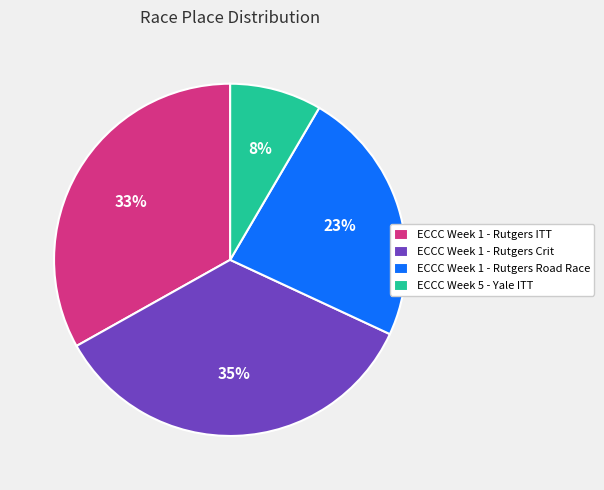

Which slice is the smallest?

ECCC Week 5 - Yale ITT